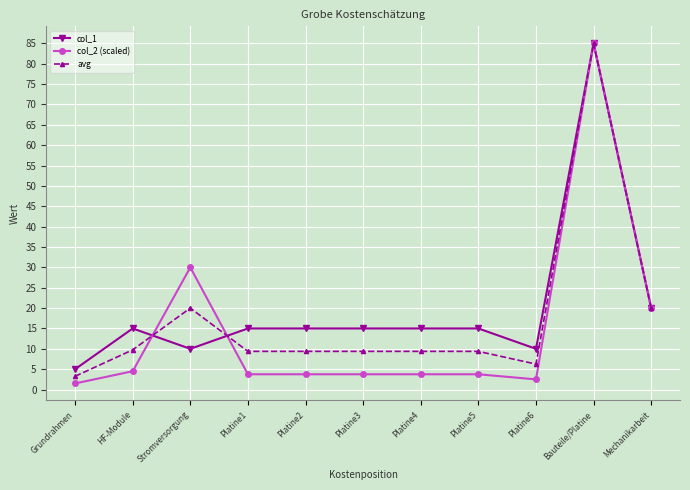

How many lines are shown in the chart?

3